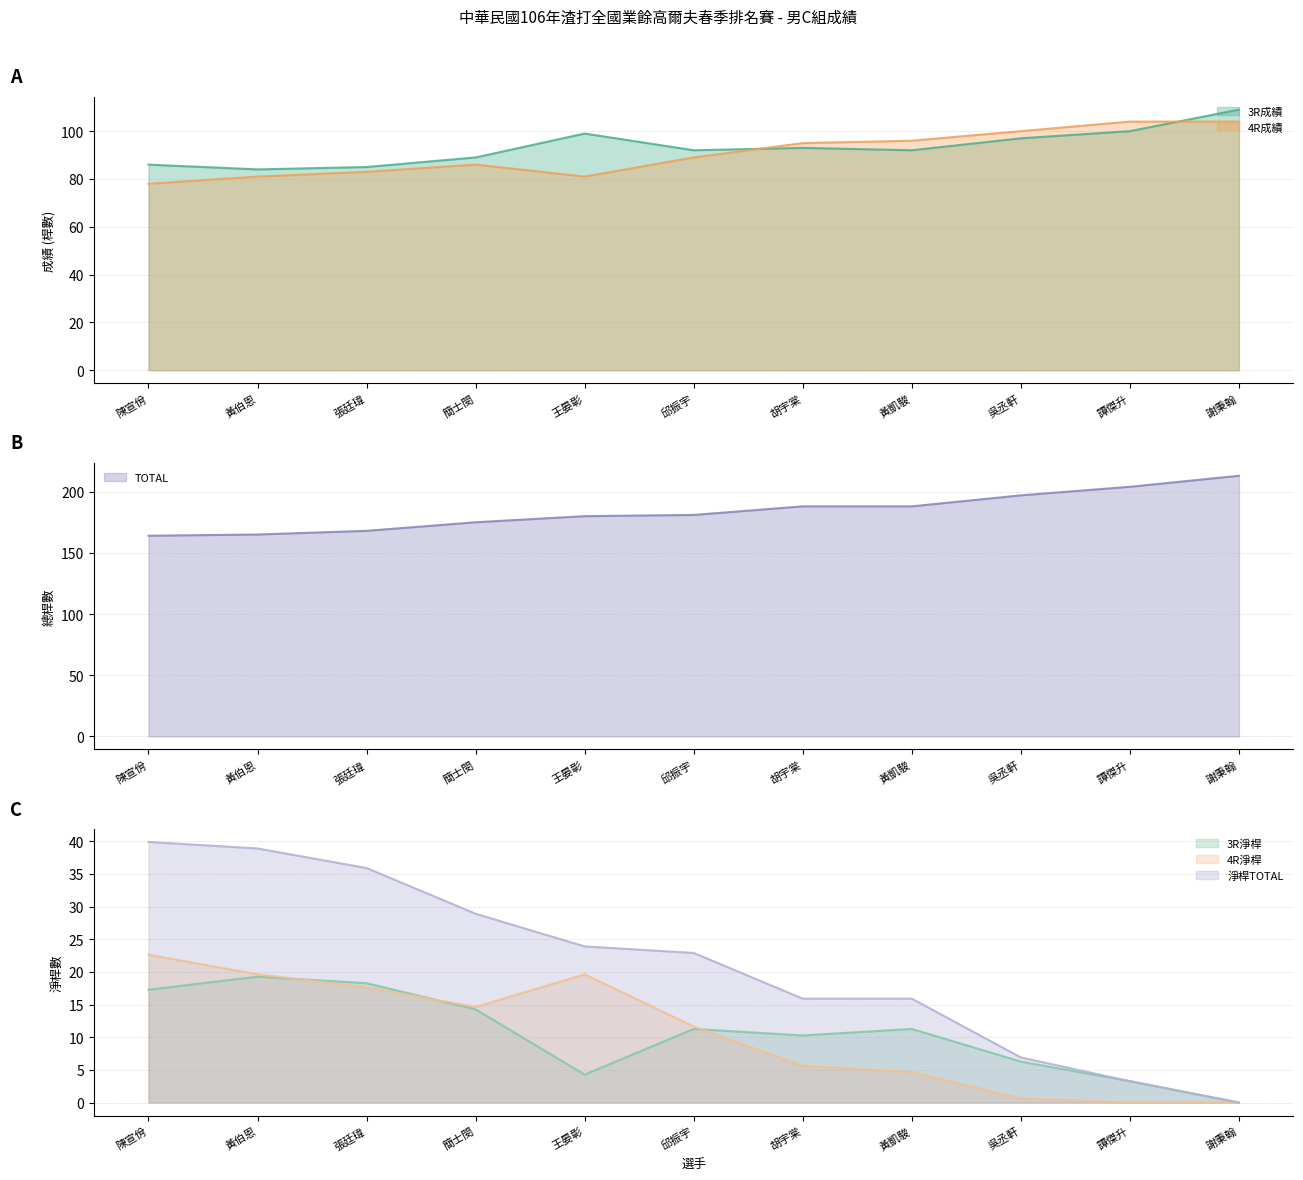

How many intersections are there between 3R成績 and 4R成績?

2